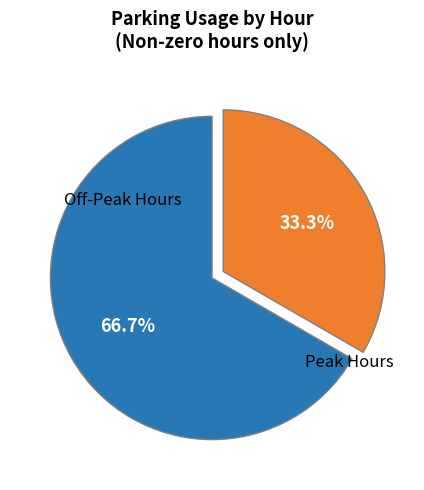

Which category accounts for the majority?

Off-Peak Hours